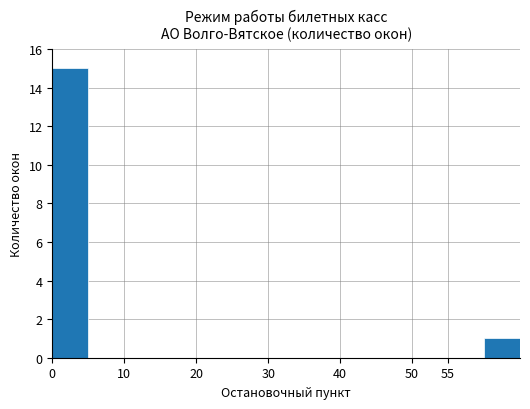

Are the bars horizontal?

No